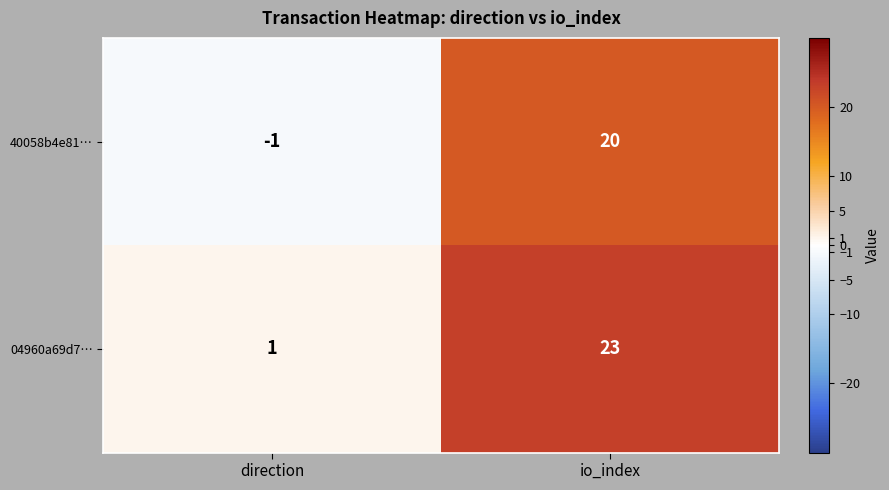

What is the sum of the 40058b4e81… values at direction and io_index?

19